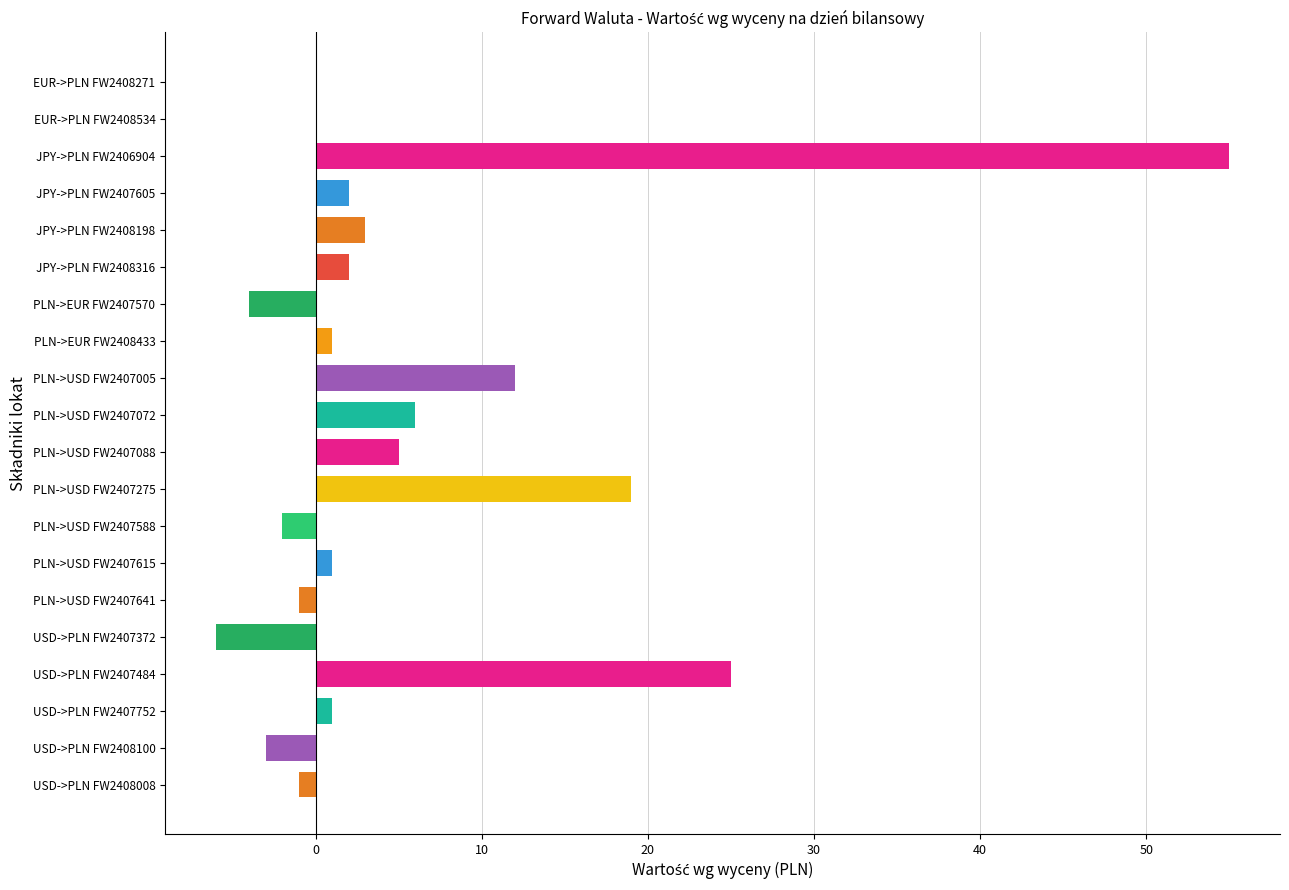

What is the maximum value shown in the chart?

55